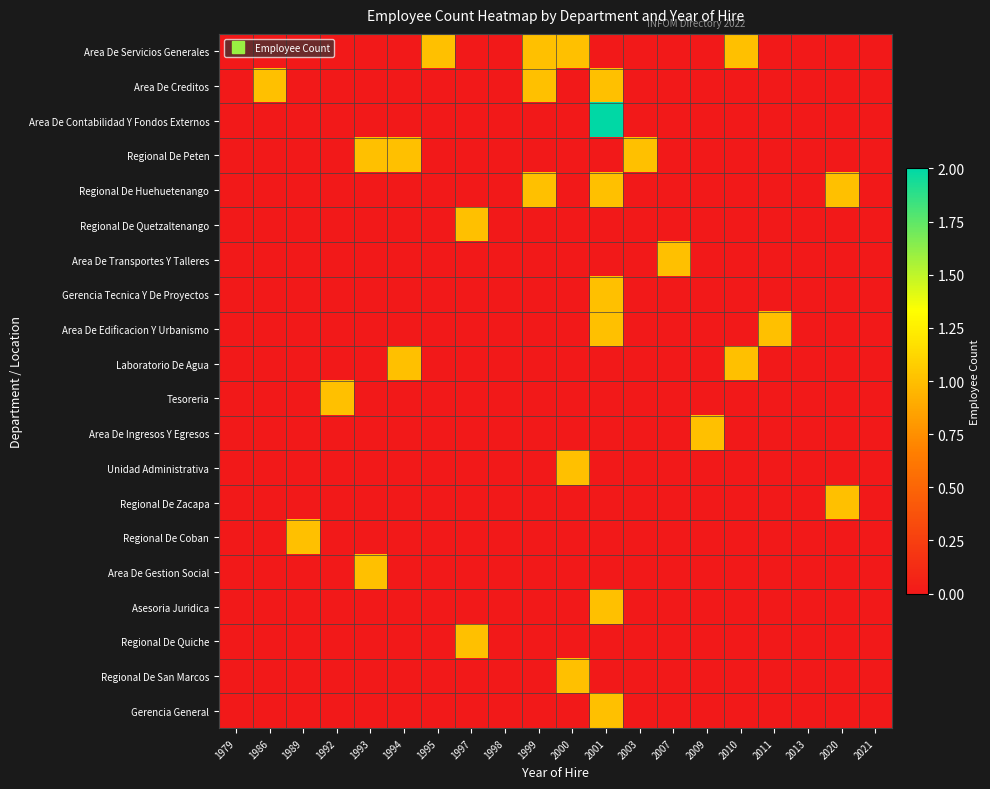

At which category is the sum across all series the highest?

2001